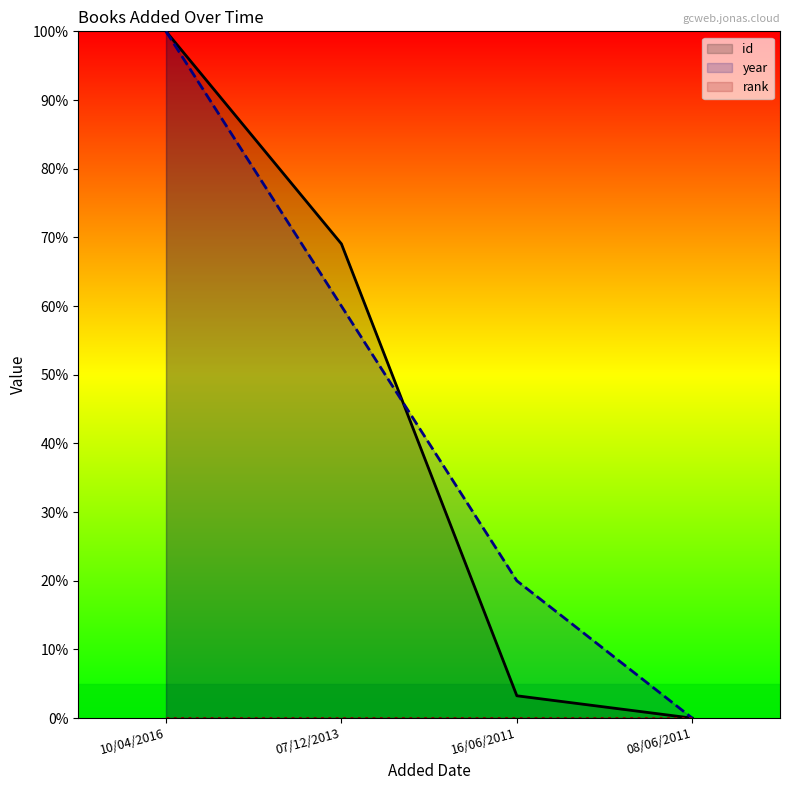

True or false: year and rank cross at least once.

False